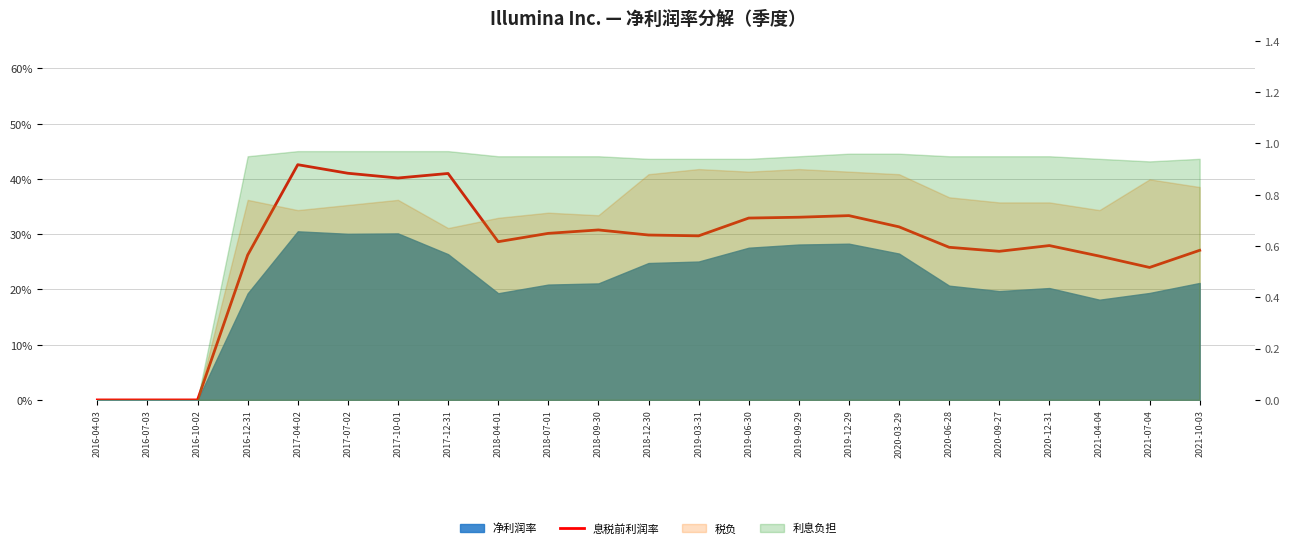

At which category does the chart reach its peak across all series?

2017-04-02